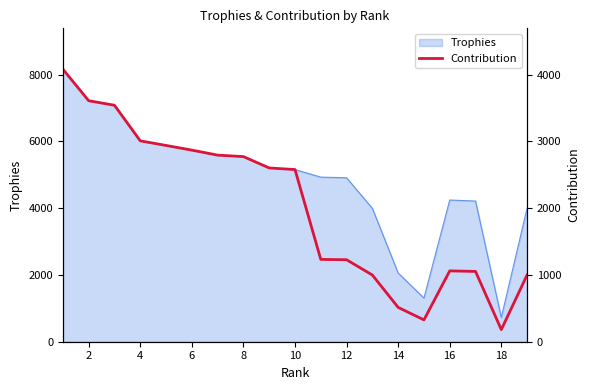

What is the smallest value displayed?

181